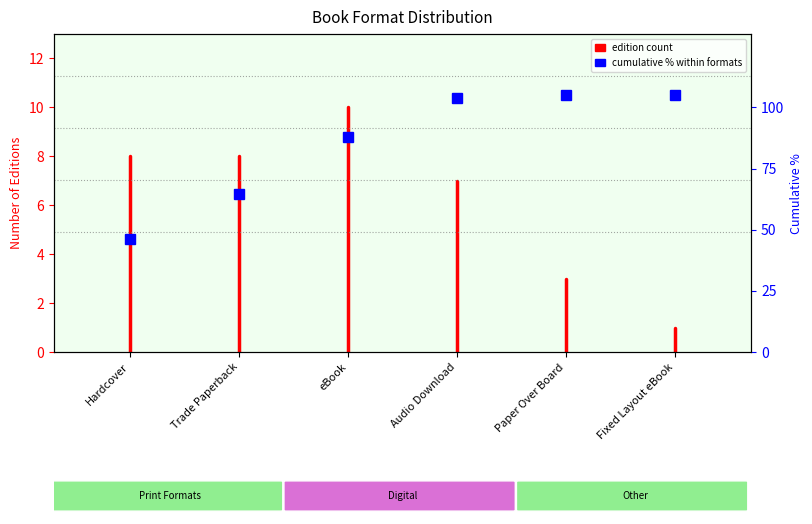

Is this an area chart (filled region under the line)?

No